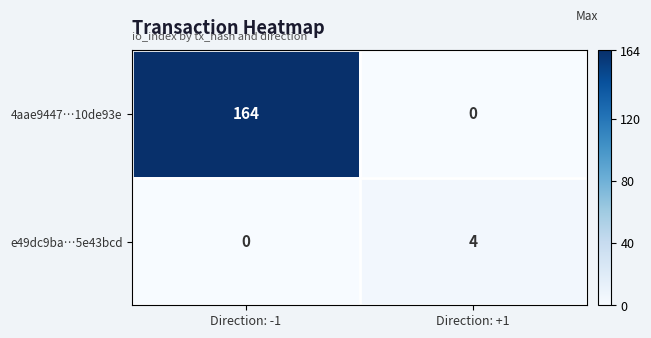

Reading left to right, list all the values displayed in this chart.

4aae9447…10de93e: Direction: -1=164	Direction: +1=0
e49dc9ba…5e43bcd: Direction: -1=0	Direction: +1=4